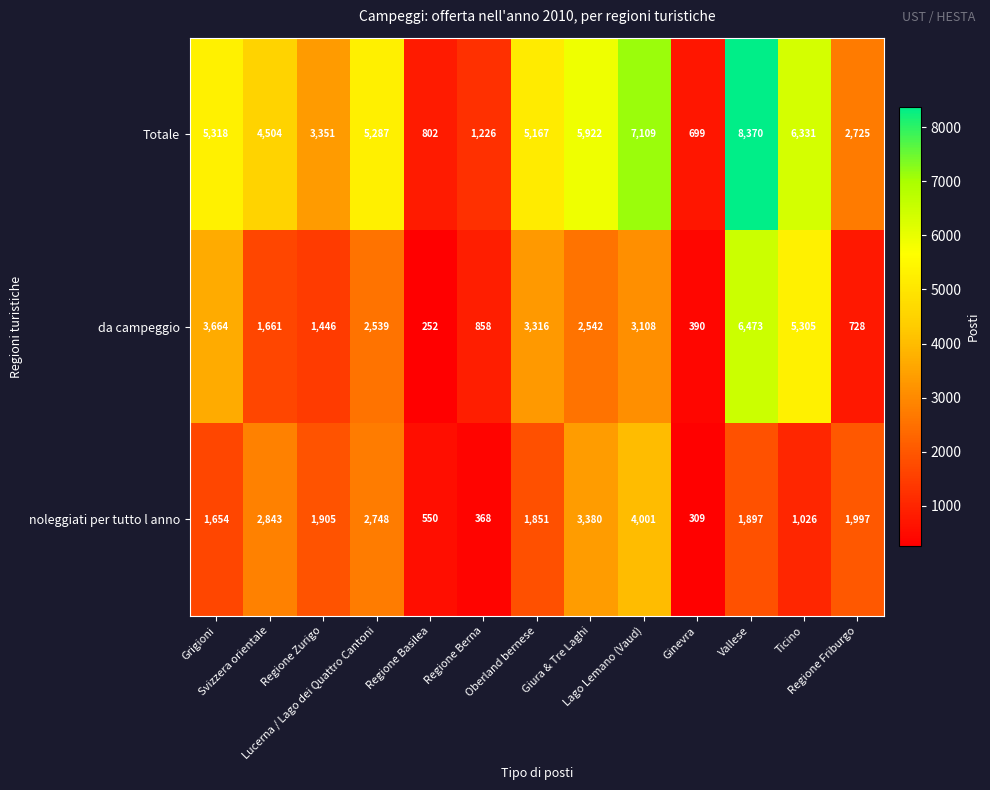

Which series has the largest range (max minus min)?

Totale